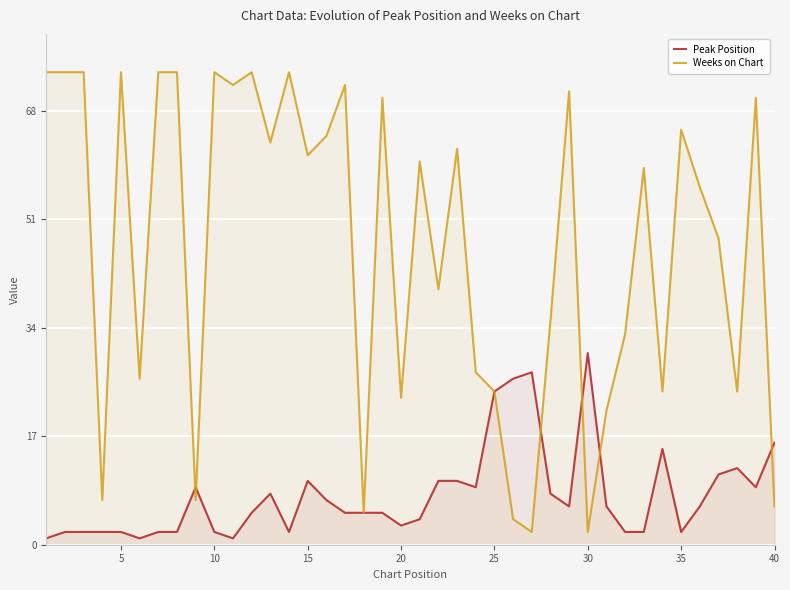

What is the maximum value for Weeks on Chart?

74